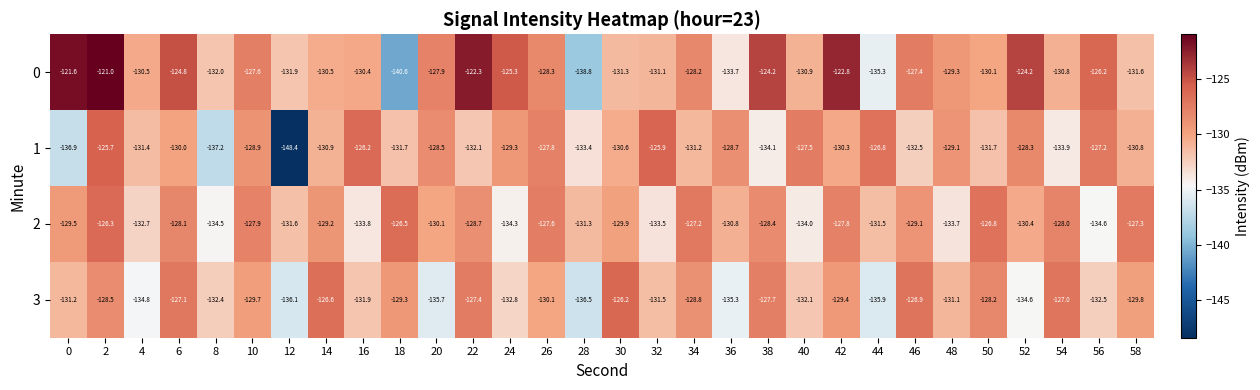

At 38, list the series in order from largest to smallest.

0, 3, 2, 1